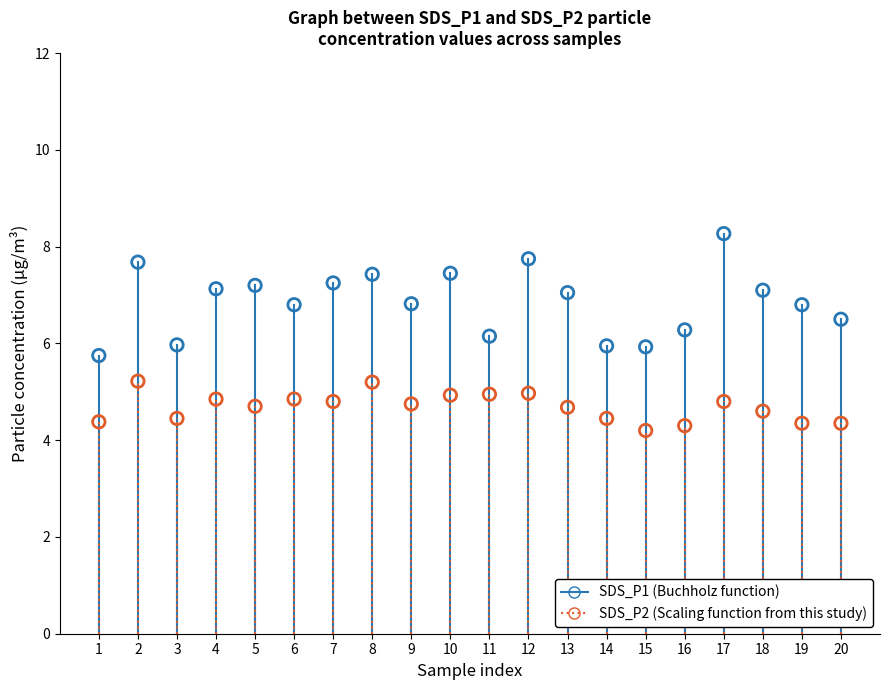

Which series contains the lowest Y value?

SDS_P2 (Scaling function from this study)